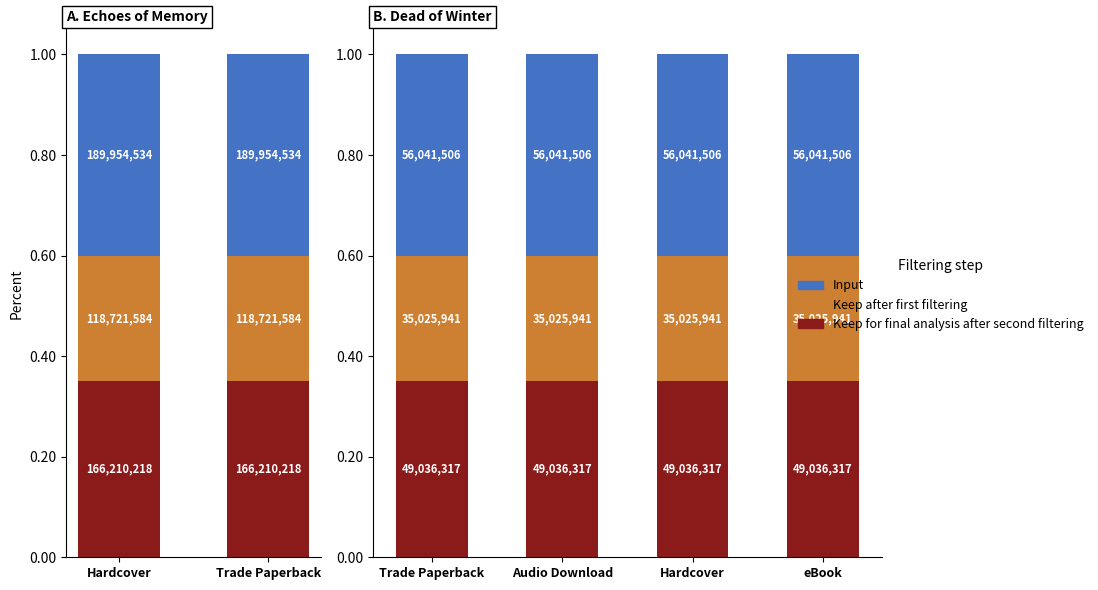

What are all the series names shown in the legend?

Keep for final analysis after second filtering, Keep after first filtering, Input